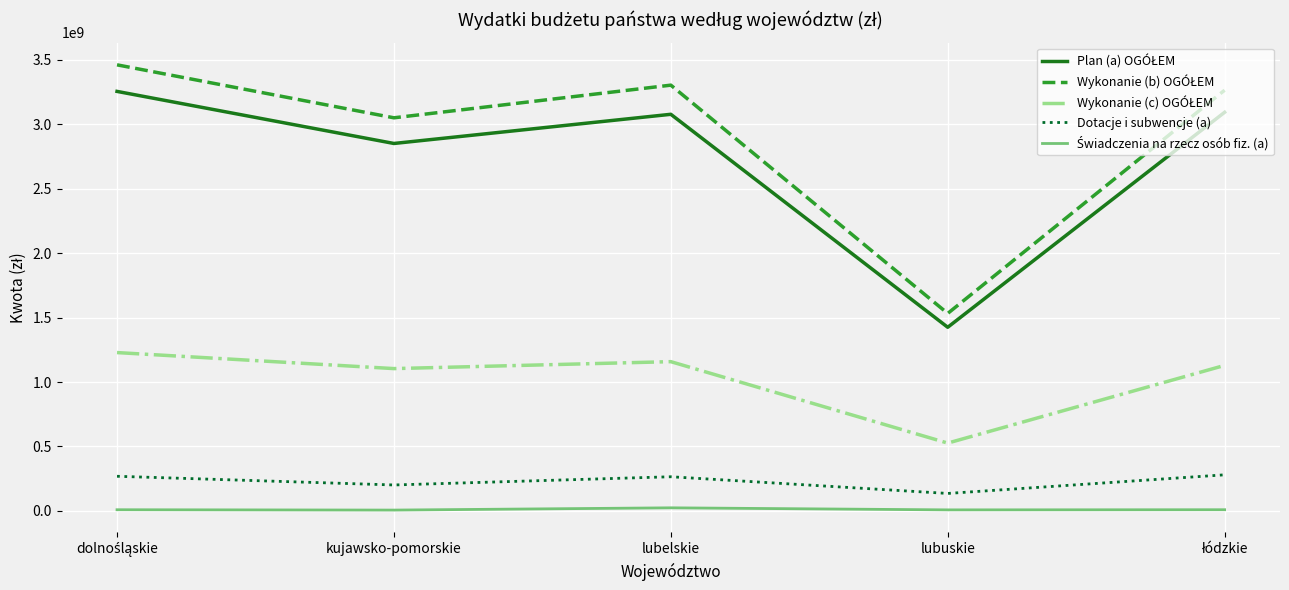

Is this an area chart (filled region under the line)?

No